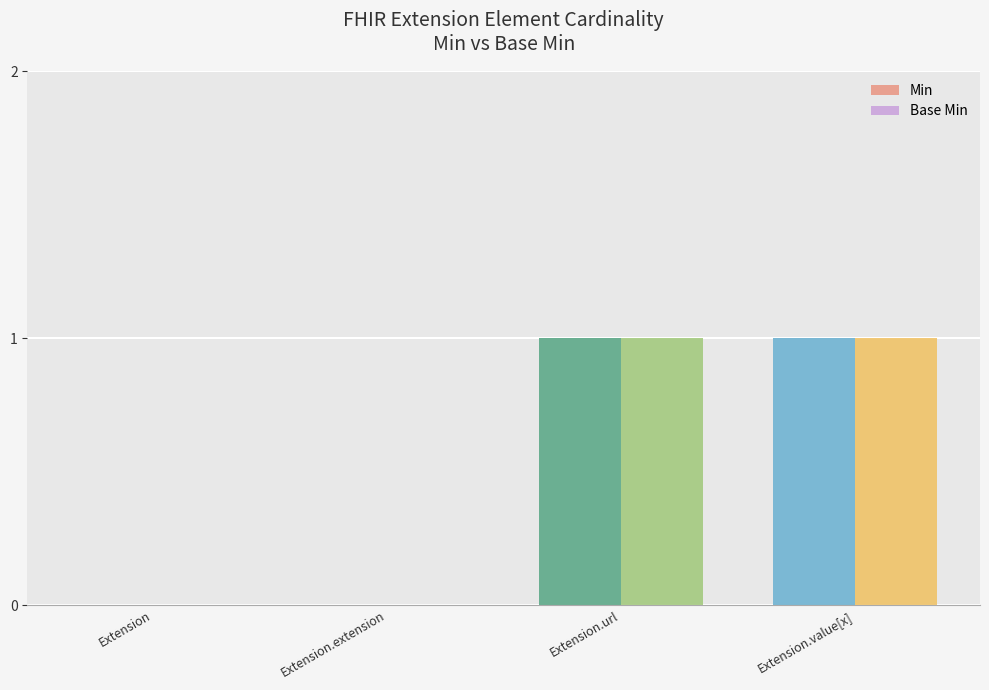

Is it true that Base Min equals 2 at Extension.value[x]?

False